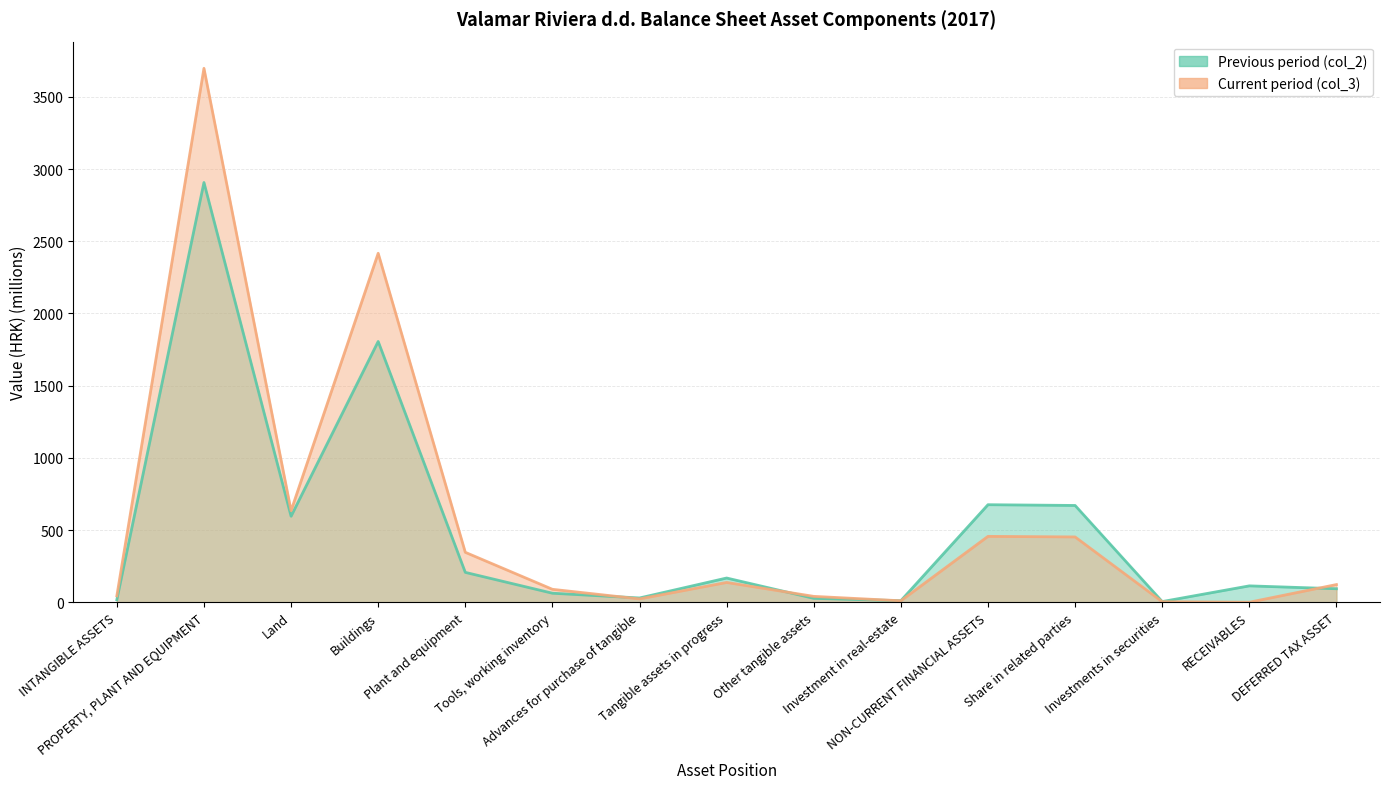

Where is Current period (col_3) nearest to the value 1848?

Buildings